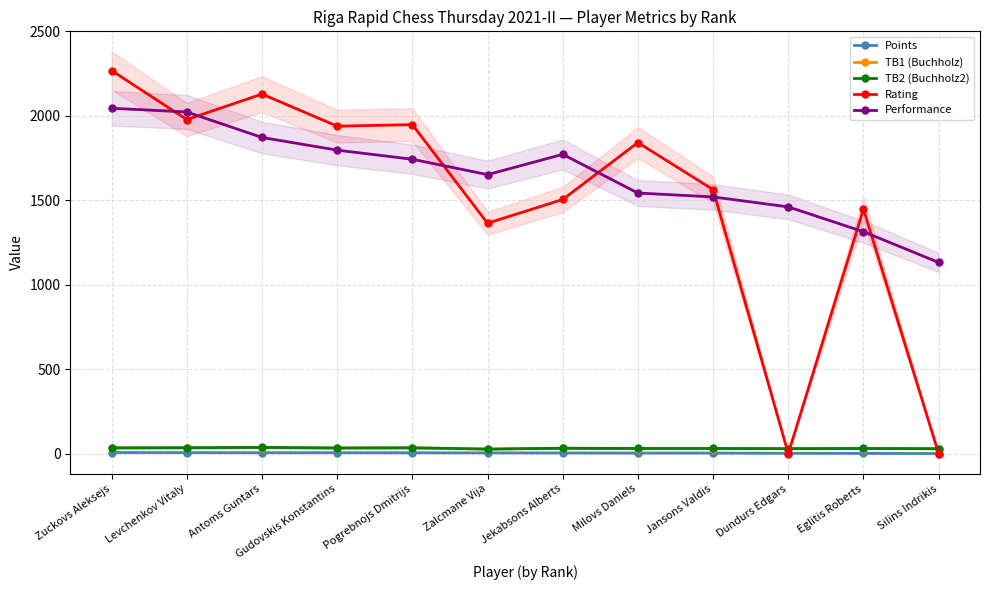

Rank the categories by Rating value from lowest to highest.

Dundurs Edgars, Silins Indrikis, Zalcmane Vija, Eglitis Roberts, Jekabsons Alberts, Jansons Valdis, Milovs Daniels, Gudovskis Konstantins, Pogrebnojs Dmitrijs, Levchenkov Vitaly, Antoms Guntars, Zuckovs Aleksejs